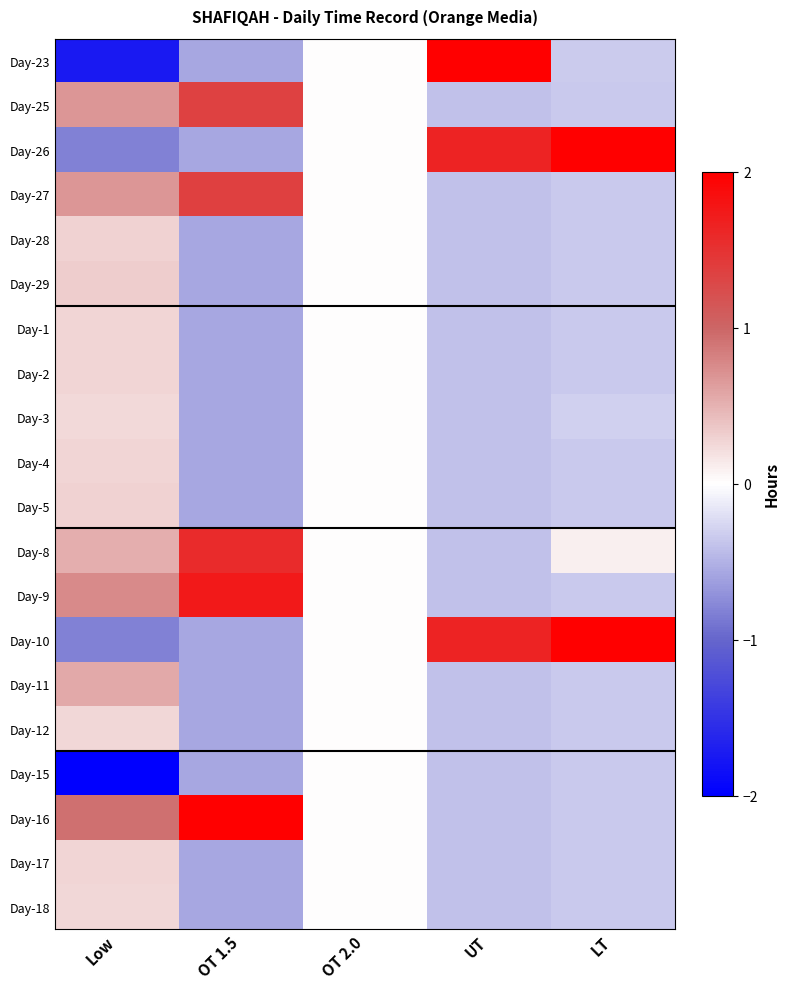

Reading left to right, transcribe all the data shown in this chart.

Day-23: Low=-1.7	OT 1.5=-0.6	OT 2.0=0.0	UT=2.0	LT=-0.3
Day-25: Low=0.7	OT 1.5=1.4	OT 2.0=0.0	UT=-0.4	LT=-0.4
Day-26: Low=-0.8	OT 1.5=-0.6	OT 2.0=0.0	UT=1.7	LT=2.0
Day-27: Low=0.7	OT 1.5=1.4	OT 2.0=0.0	UT=-0.4	LT=-0.4
Day-28: Low=0.3	OT 1.5=-0.6	OT 2.0=0.0	UT=-0.4	LT=-0.4
Day-29: Low=0.3	OT 1.5=-0.6	OT 2.0=0.0	UT=-0.4	LT=-0.4
Day-1: Low=0.3	OT 1.5=-0.6	OT 2.0=0.0	UT=-0.4	LT=-0.4
Day-2: Low=0.3	OT 1.5=-0.6	OT 2.0=0.0	UT=-0.4	LT=-0.4
Day-3: Low=0.2	OT 1.5=-0.6	OT 2.0=0.0	UT=-0.4	LT=-0.3
Day-4: Low=0.3	OT 1.5=-0.6	OT 2.0=0.0	UT=-0.4	LT=-0.4
Day-5: Low=0.3	OT 1.5=-0.6	OT 2.0=0.0	UT=-0.4	LT=-0.4
Day-8: Low=0.5	OT 1.5=1.6	OT 2.0=0.0	UT=-0.4	LT=0.1
Day-9: Low=0.8	OT 1.5=1.7	OT 2.0=0.0	UT=-0.4	LT=-0.4
Day-10: Low=-0.8	OT 1.5=-0.6	OT 2.0=0.0	UT=1.7	LT=2.0
Day-11: Low=0.6	OT 1.5=-0.6	OT 2.0=0.0	UT=-0.4	LT=-0.4
Day-12: Low=0.3	OT 1.5=-0.6	OT 2.0=0.0	UT=-0.4	LT=-0.4
Day-15: Low=-2.0	OT 1.5=-0.6	OT 2.0=0.0	UT=-0.4	LT=-0.4
Day-16: Low=0.9	OT 1.5=2.0	OT 2.0=0.0	UT=-0.4	LT=-0.4
Day-17: Low=0.3	OT 1.5=-0.6	OT 2.0=0.0	UT=-0.4	LT=-0.4
Day-18: Low=0.3	OT 1.5=-0.6	OT 2.0=0.0	UT=-0.4	LT=-0.4